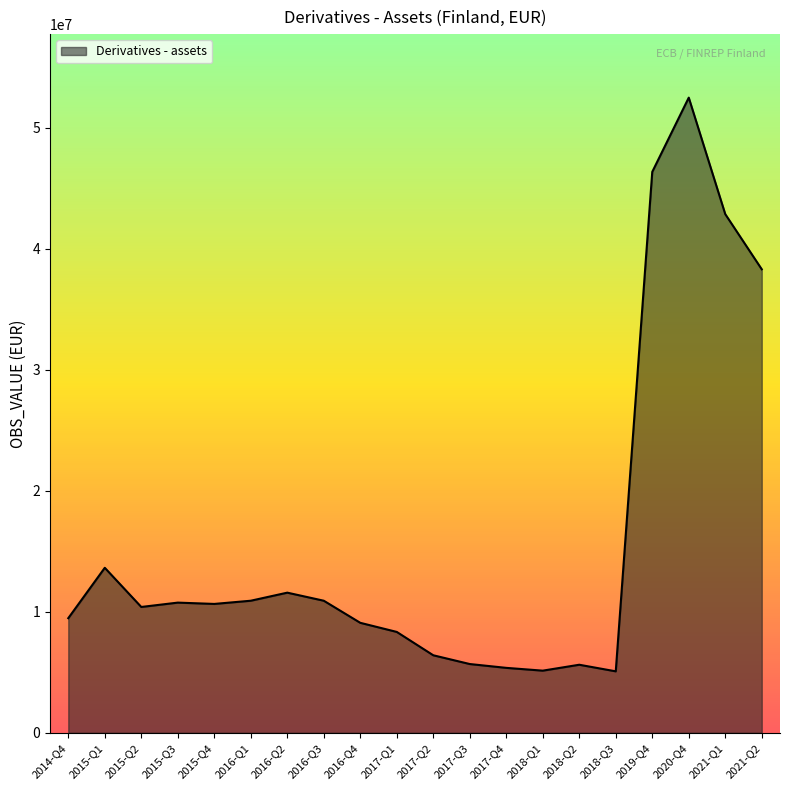

Is it true that the value at 2019-Q4 is 69135169.6?

False